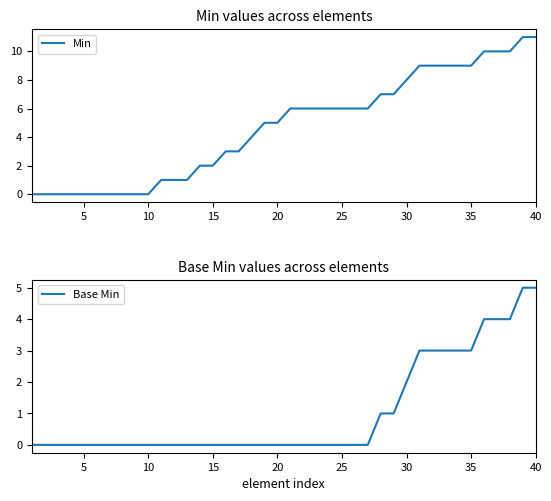

What is the maximum value for Min?

11